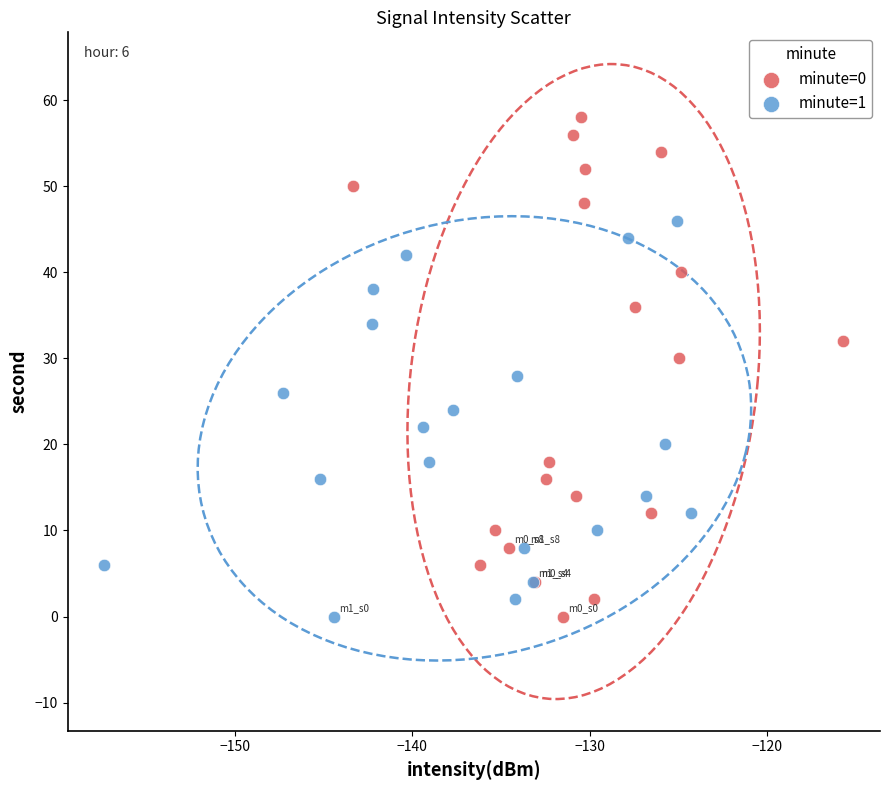

Which series contains the highest Y value?

minute=0